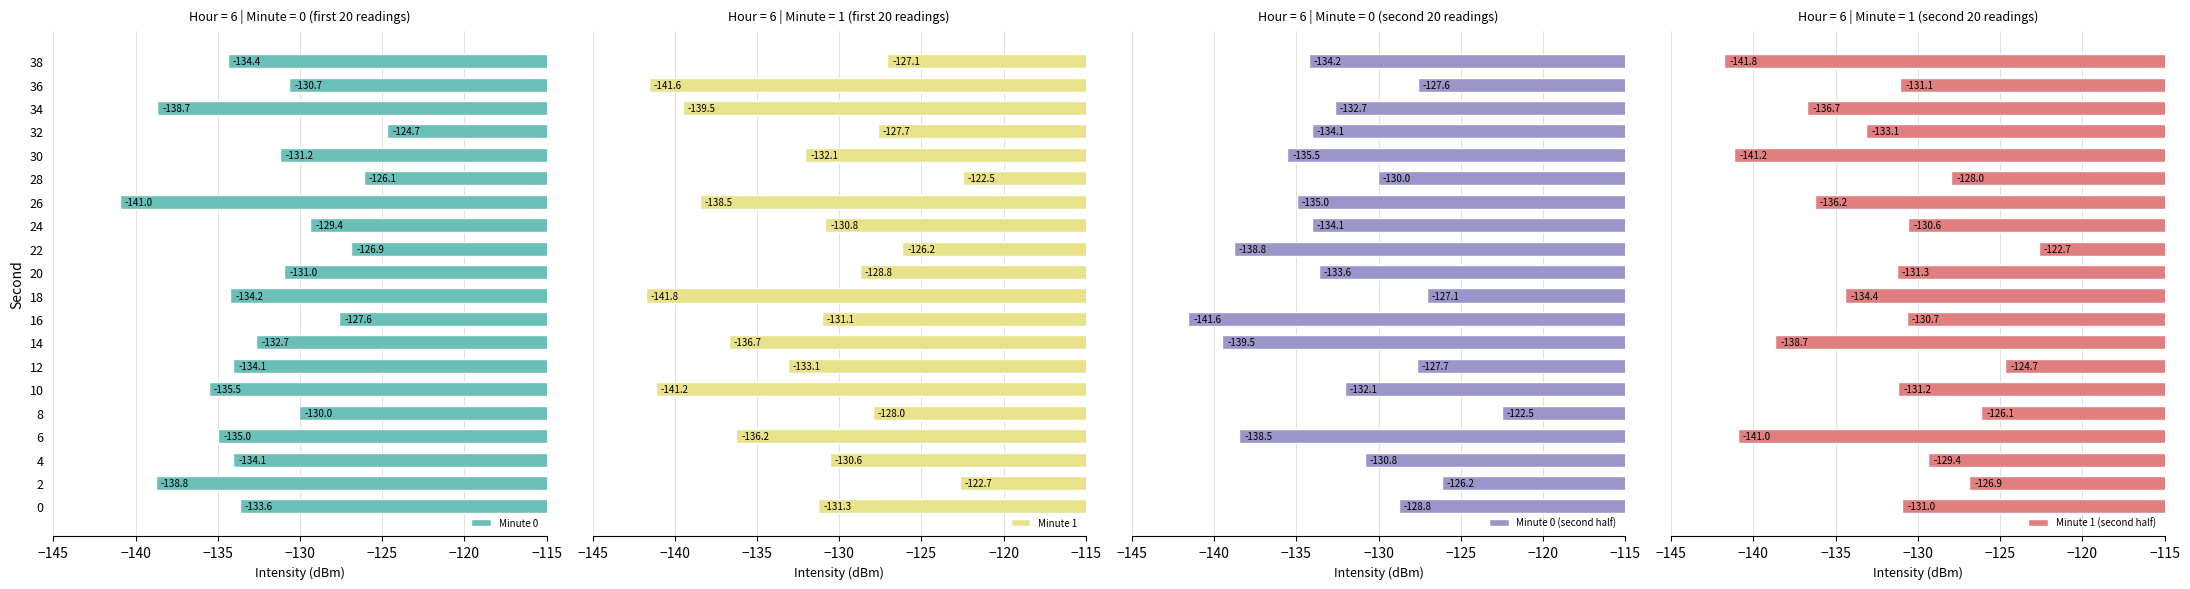

What value does the Minute 0 series have at 8?

-130.0